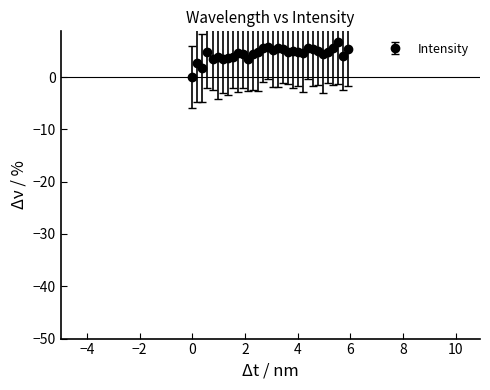

What is the greatest value displayed?

6.7